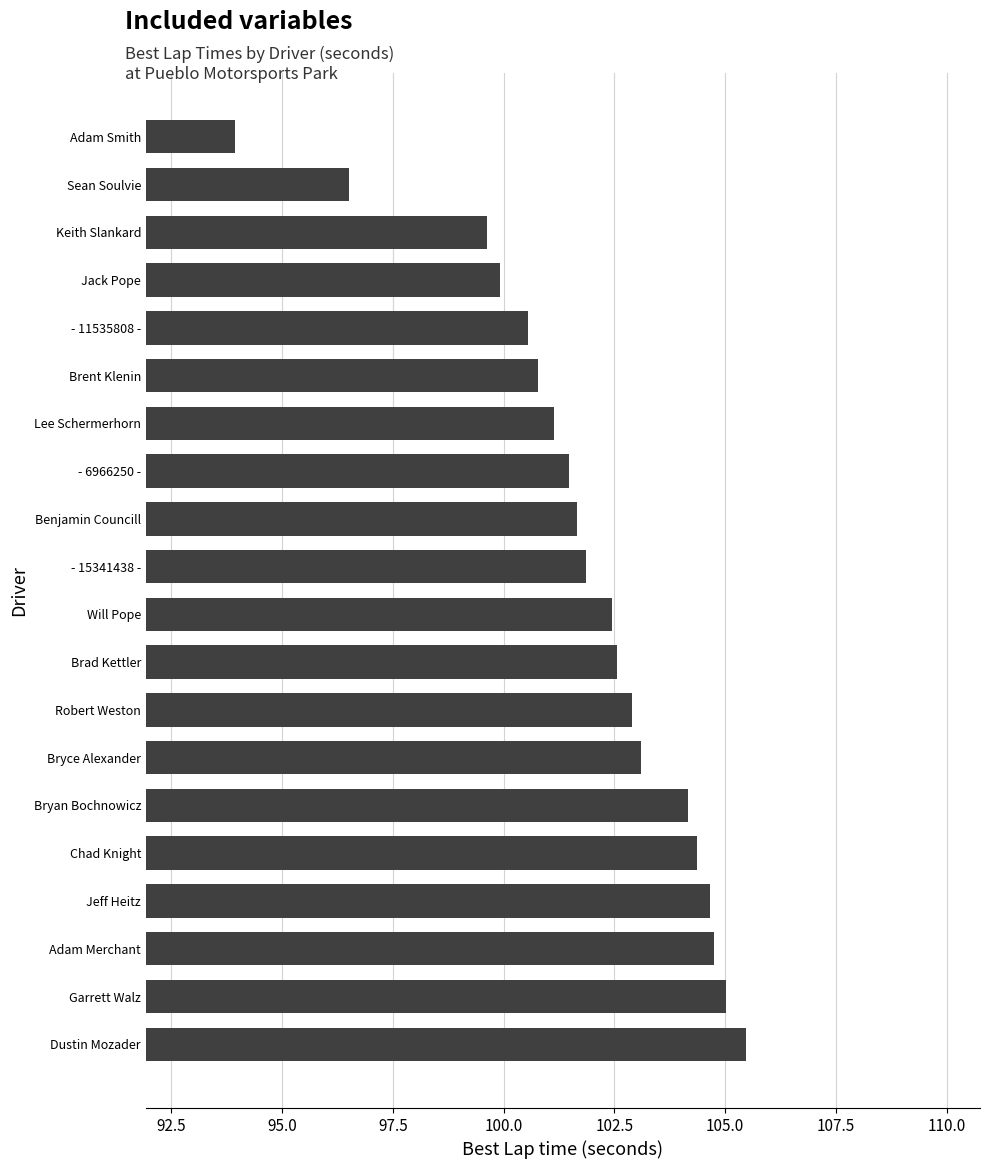

True or false: the data shows 145.5 at Dustin Mozader.

False